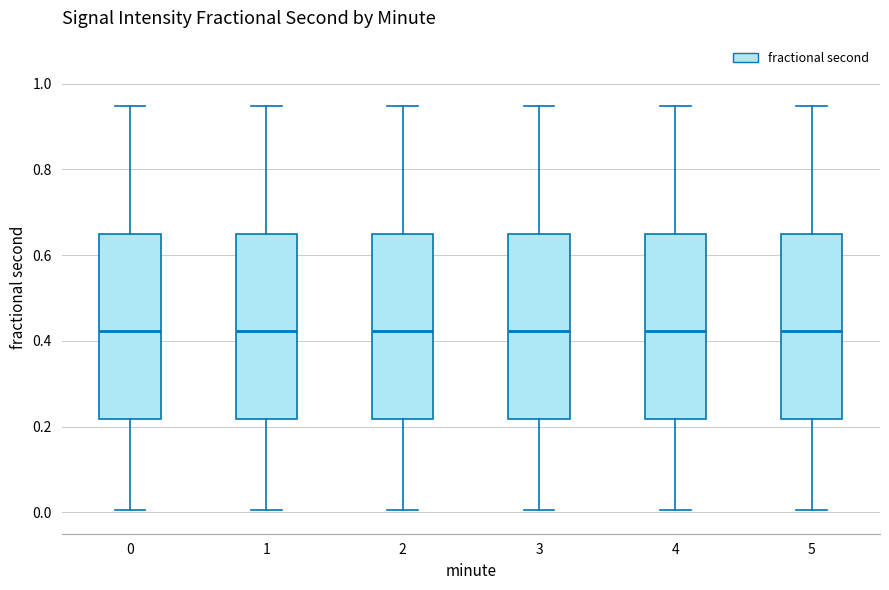

Reading left to right, transcribe this box plot: for each box, give where its median line is, the range the box spans, and where its two whiskers end, as read against the y-axis. The values are not printed on the chart, so give them approximately, as read against the axis.

0: median 0.42, box 0.22 to 0.64, whiskers 0.00 to 0.94
1: median 0.42, box 0.22 to 0.64, whiskers 0.00 to 0.94
2: median 0.42, box 0.22 to 0.64, whiskers 0.00 to 0.94
3: median 0.42, box 0.22 to 0.64, whiskers 0.00 to 0.94
4: median 0.42, box 0.22 to 0.64, whiskers 0.00 to 0.94
5: median 0.42, box 0.22 to 0.64, whiskers 0.00 to 0.94